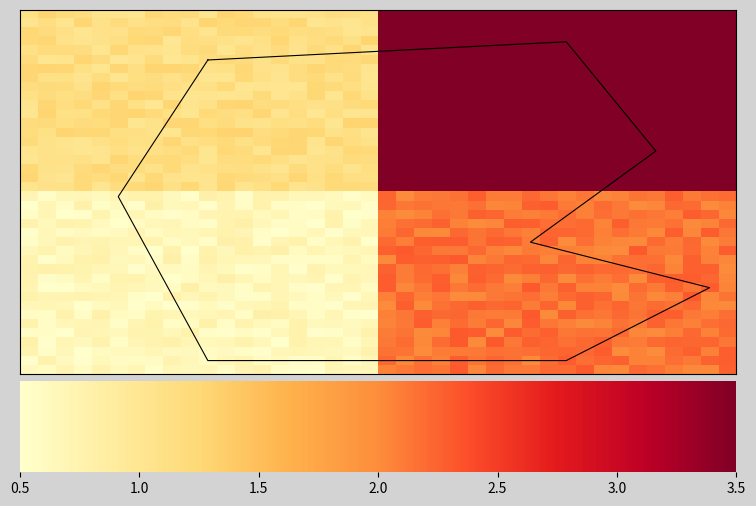

Which has a higher value, 38 or 14?

38